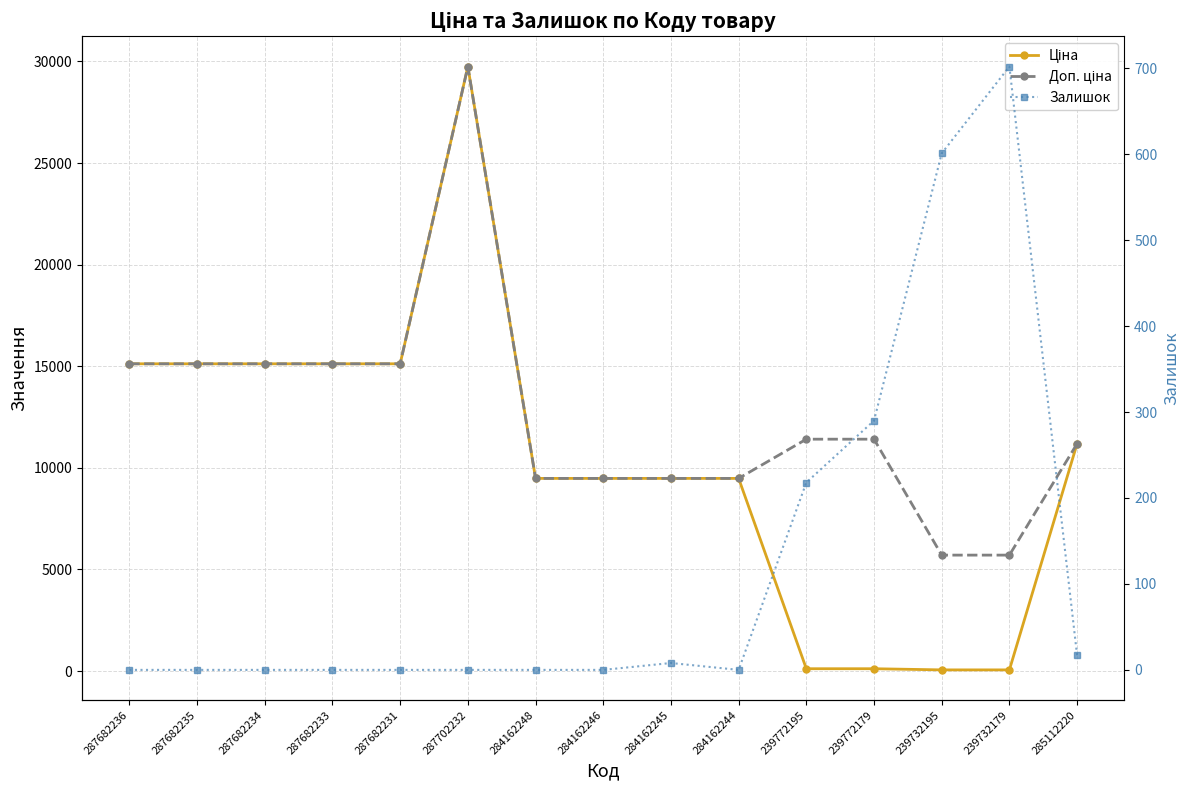

What are all the series names shown in the legend?

Ціна, Доп. ціна, Залишок